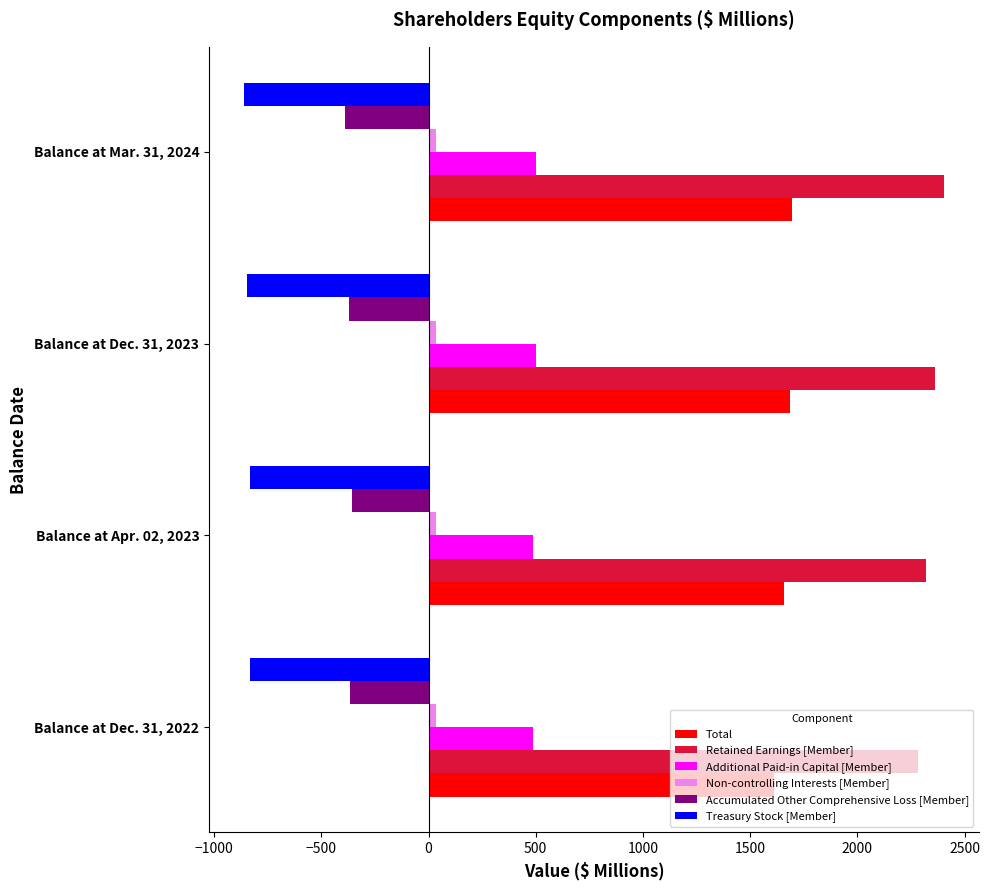

What is the average value of the Retained Earnings [Member] series?

2342.3